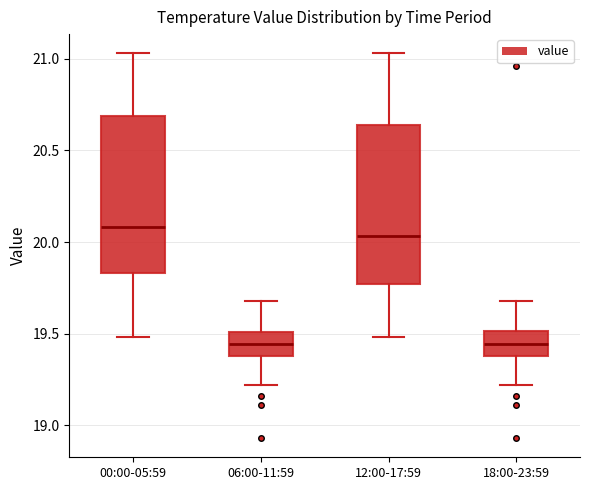

Reading left to right, transcribe this box plot: for each box, give where its median line is, the range the box spans, and where its two whiskers end, as read against the y-axis. The values are not printed on the chart, so give them approximately, as read against the axis.

00:00-05:59: median 20.10, box 19.85 to 20.70, whiskers 19.50 to 21.05
06:00-11:59: median 19.45, box 19.40 to 19.50, whiskers 19.20 to 19.70
12:00-17:59: median 20.05, box 19.75 to 20.65, whiskers 19.50 to 21.05
18:00-23:59: median 19.45, box 19.40 to 19.50, whiskers 19.20 to 19.70